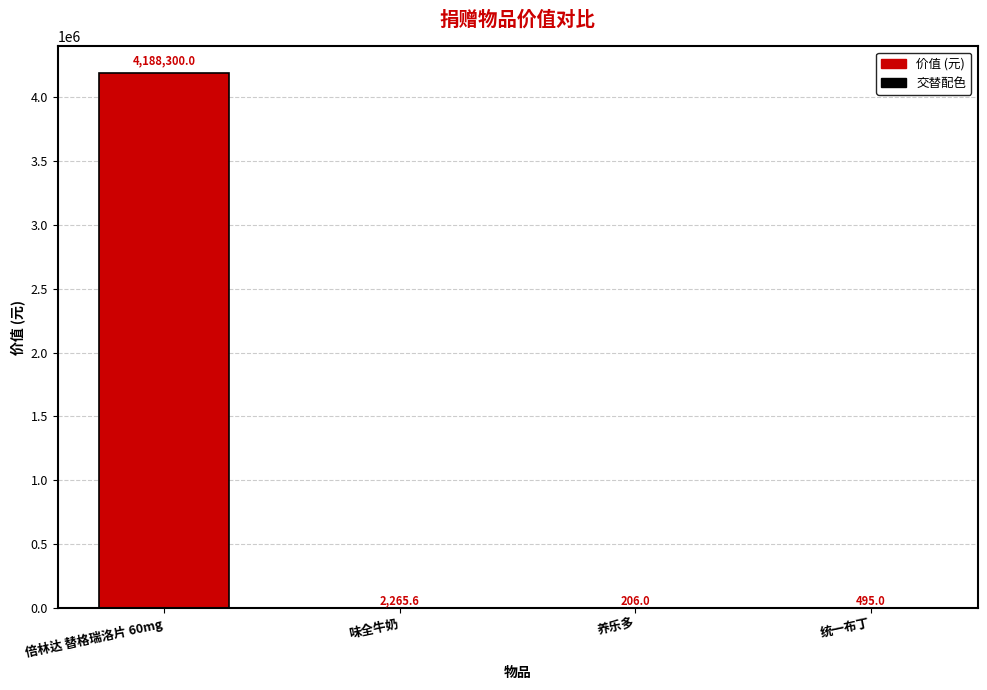

What is the ratio of the value at 倍林达 替格瑞洛片 60mg to the value at 味全牛奶?

1848.6